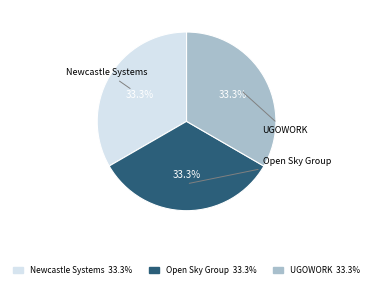

How much of the chart is everything except UGOWORK?

66.7%